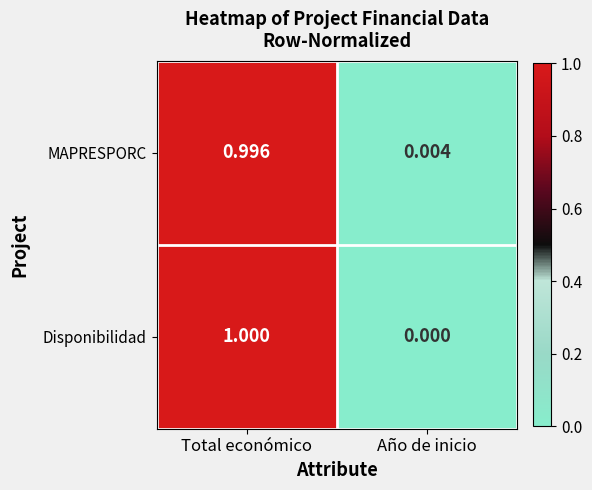

Is the value of Disponibilidad at Total económico greater than the value of MAPRESPORC at Total económico?

Yes